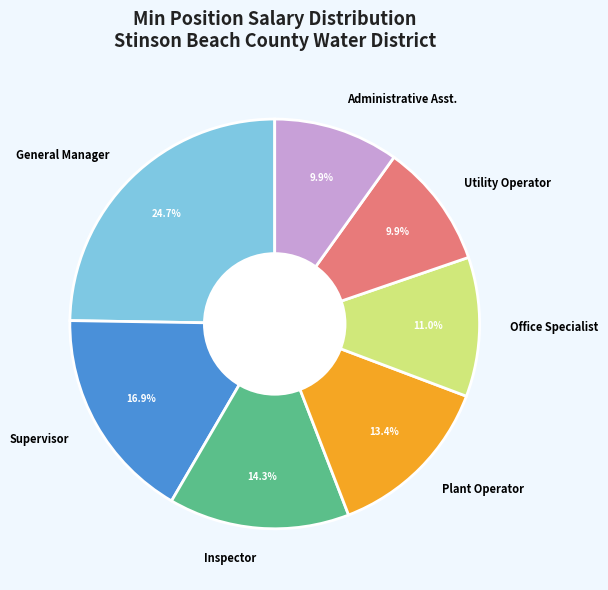

What portion of the pie excludes Administrative Asst.?

90.1%